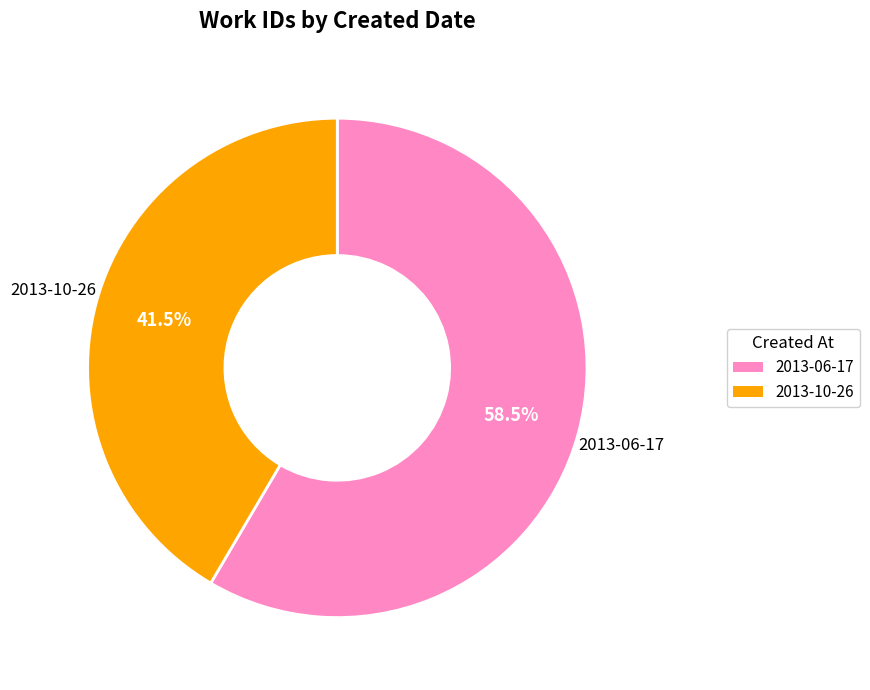

How many segments does this pie chart have?

2